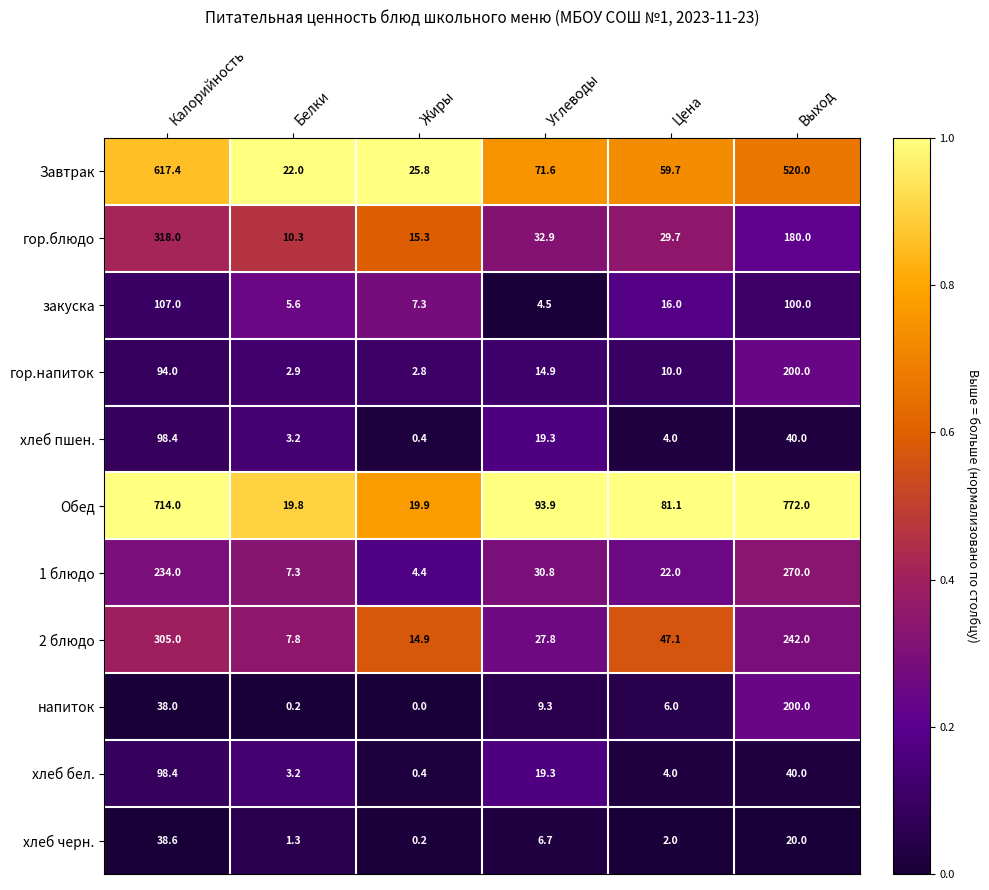

How many categories are shown in the chart?

6